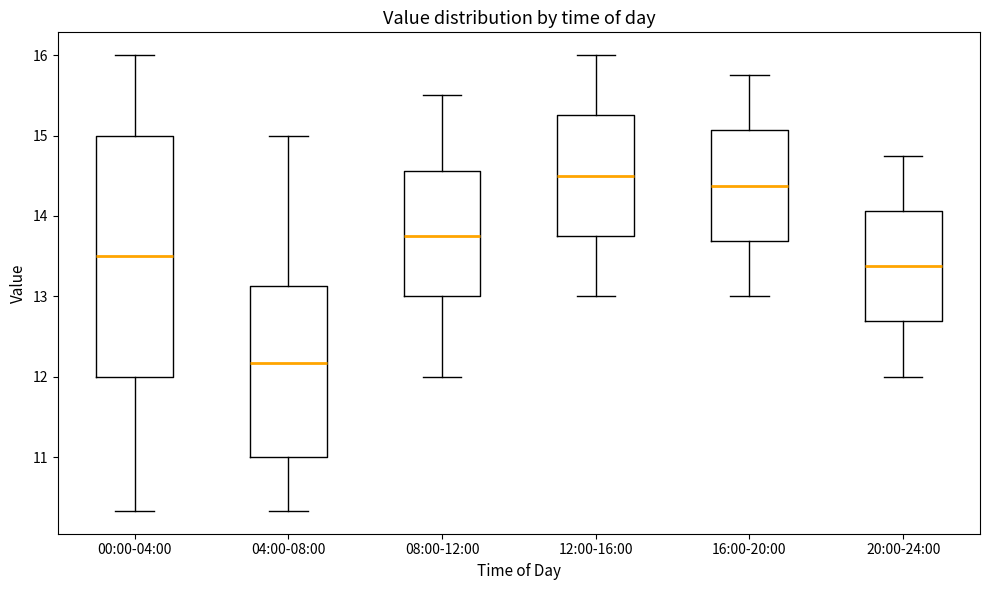

Reading left to right, transcribe this box plot: for each box, give where its median line is, the range the box spans, and where its two whiskers end, as read against the y-axis. The values are not printed on the chart, so give them approximately, as read against the axis.

00:00-04:00: median 13.5, box 12.0 to 15.0, whiskers 10.3 to 16.0
04:00-08:00: median 12.2, box 11.0 to 13.1, whiskers 10.3 to 15.0
08:00-12:00: median 13.8, box 13.0 to 14.6, whiskers 12.0 to 15.5
12:00-16:00: median 14.5, box 13.8 to 15.3, whiskers 13.0 to 16.0
16:00-20:00: median 14.4, box 13.7 to 15.1, whiskers 13.0 to 15.8
20:00-24:00: median 13.4, box 12.7 to 14.1, whiskers 12.0 to 14.8